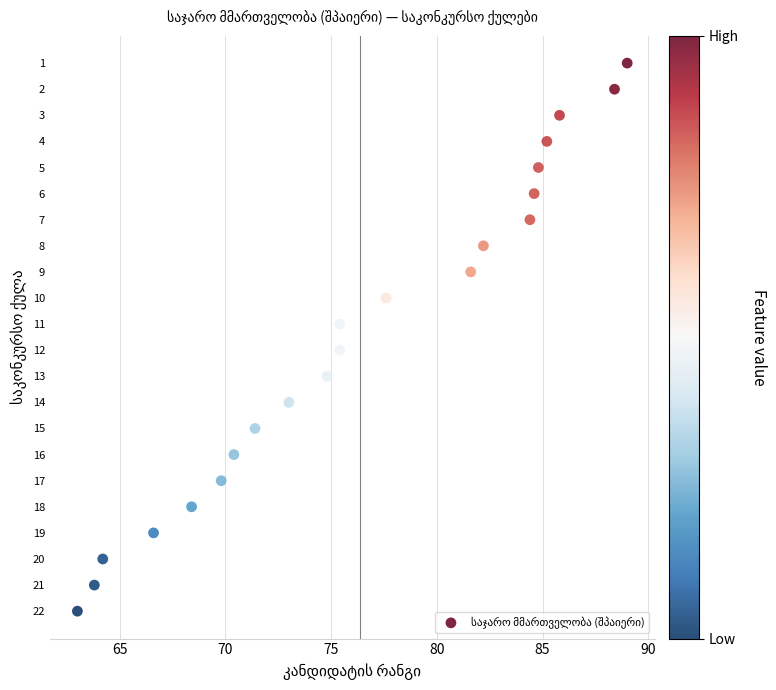

What is the range of Y values (max minus min)?

21